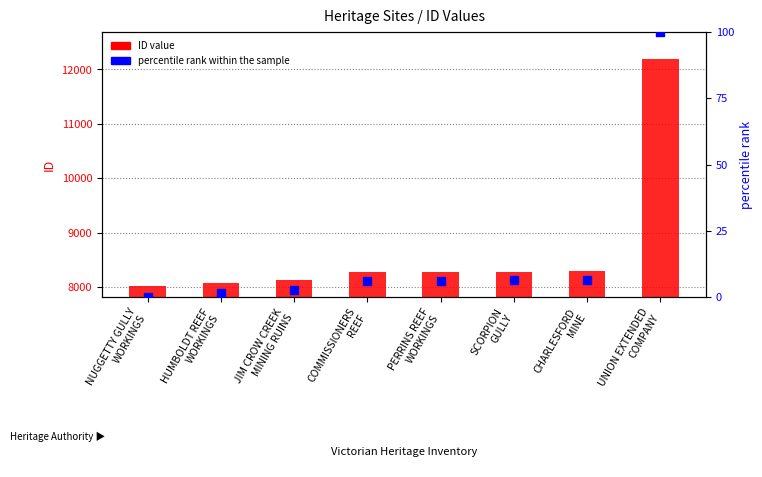

What are all the series names shown in the legend?

ID value, percentile rank within the sample